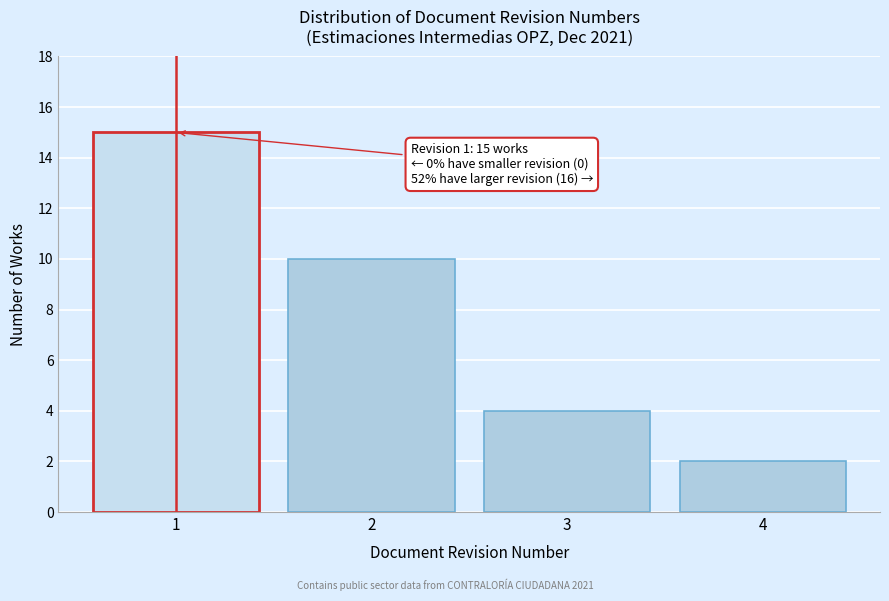

Reading left to right, extract all data points from this chart.

15	10	4	2